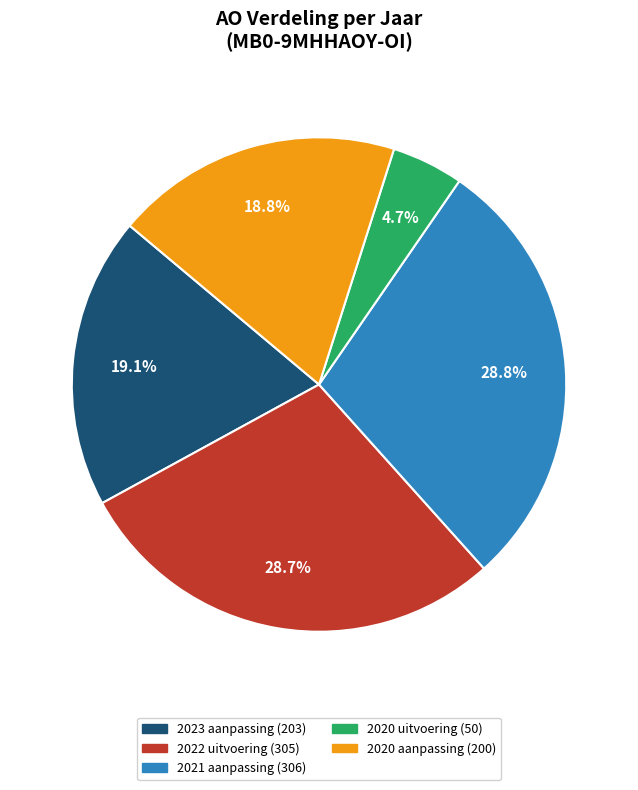

Count the number of slices in the pie.

5